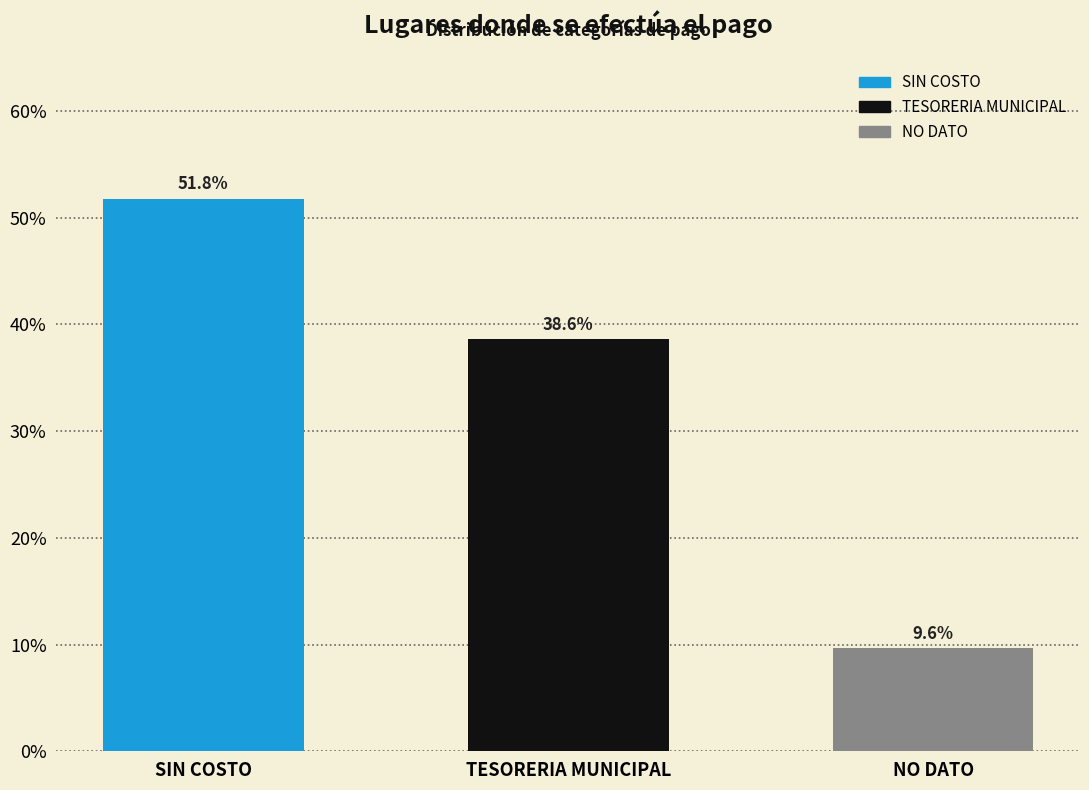

Reading left to right, extract all data points from this chart.

51.8	38.6	9.6